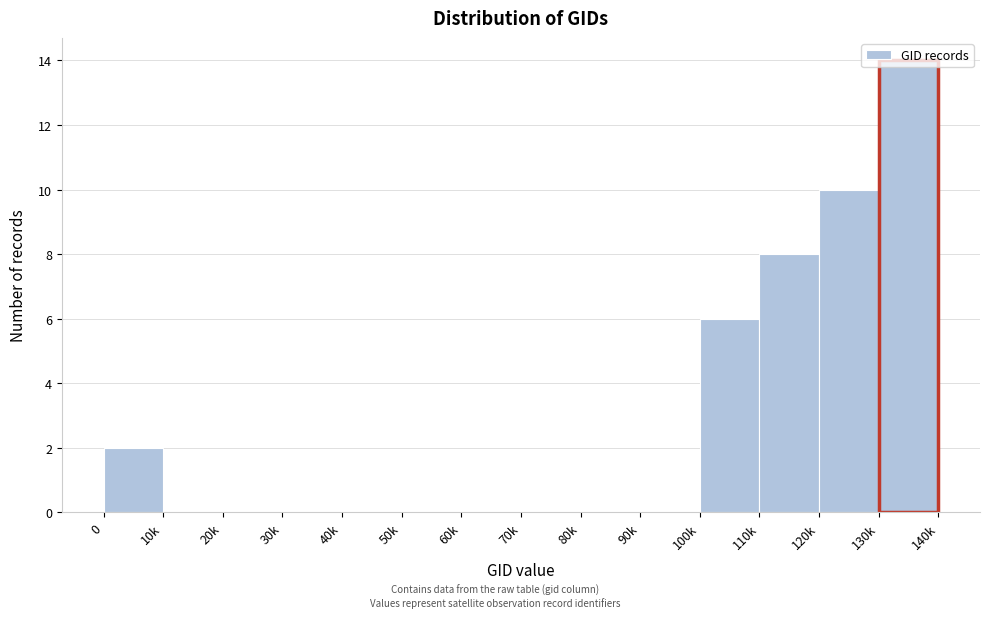

What is the sum of the values at 100k and 120k?

16